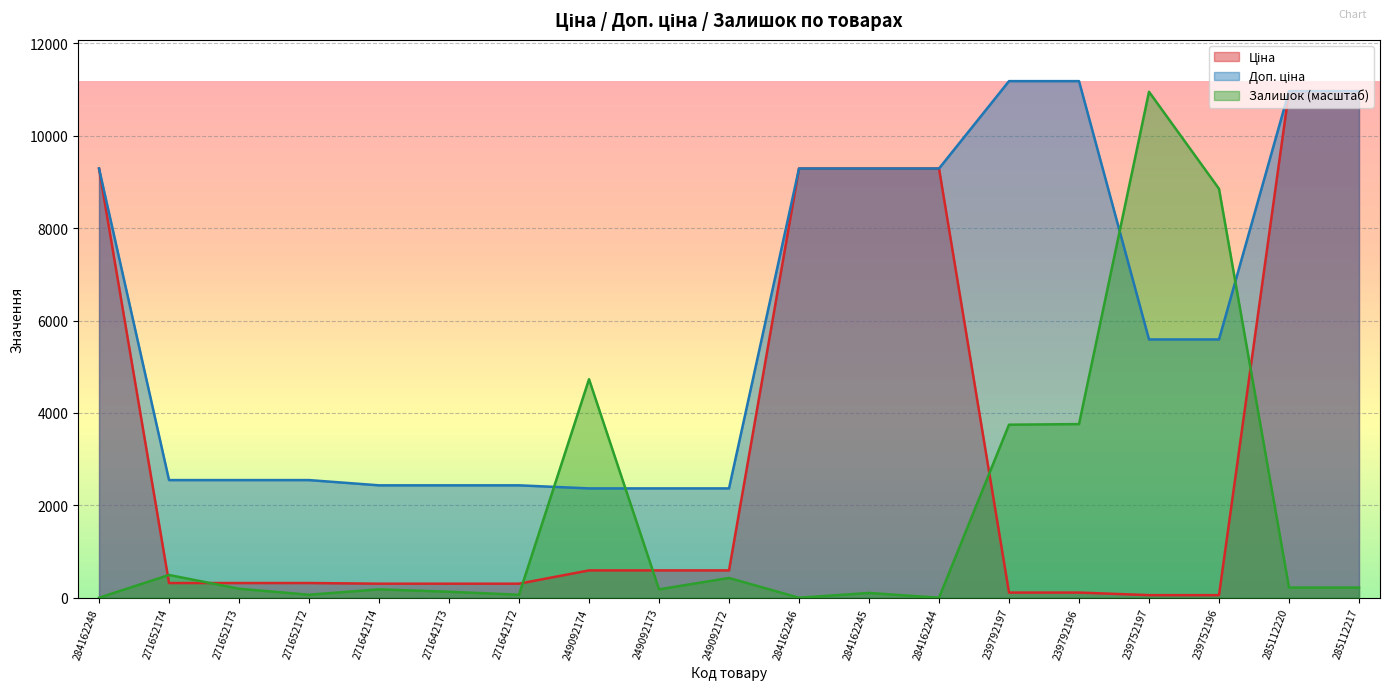

What is the spread (max minus min) of values at 271642173?

2303.2